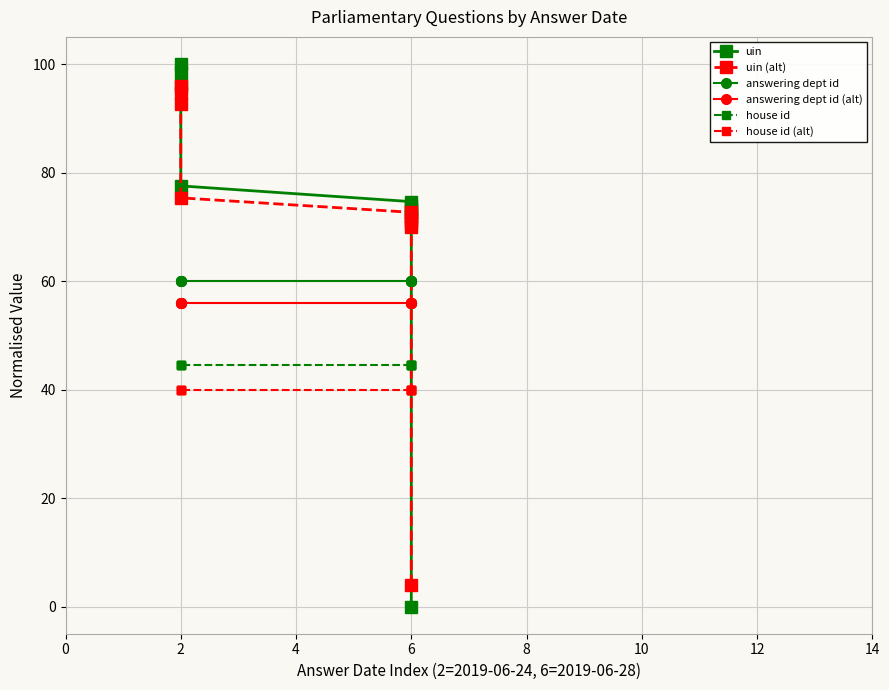

Count the number of data series in this chart.

6